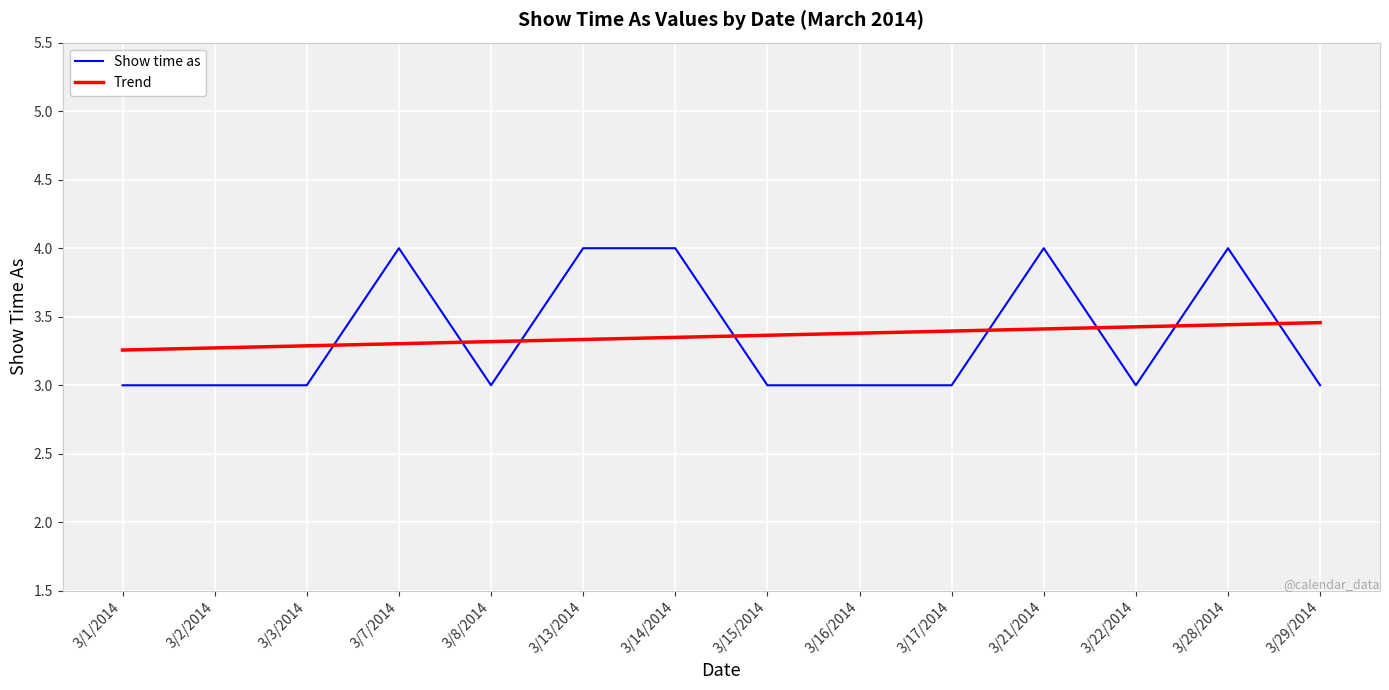

Rank the series at 3/14/2014 from lowest to highest value.

Trend, Show time as